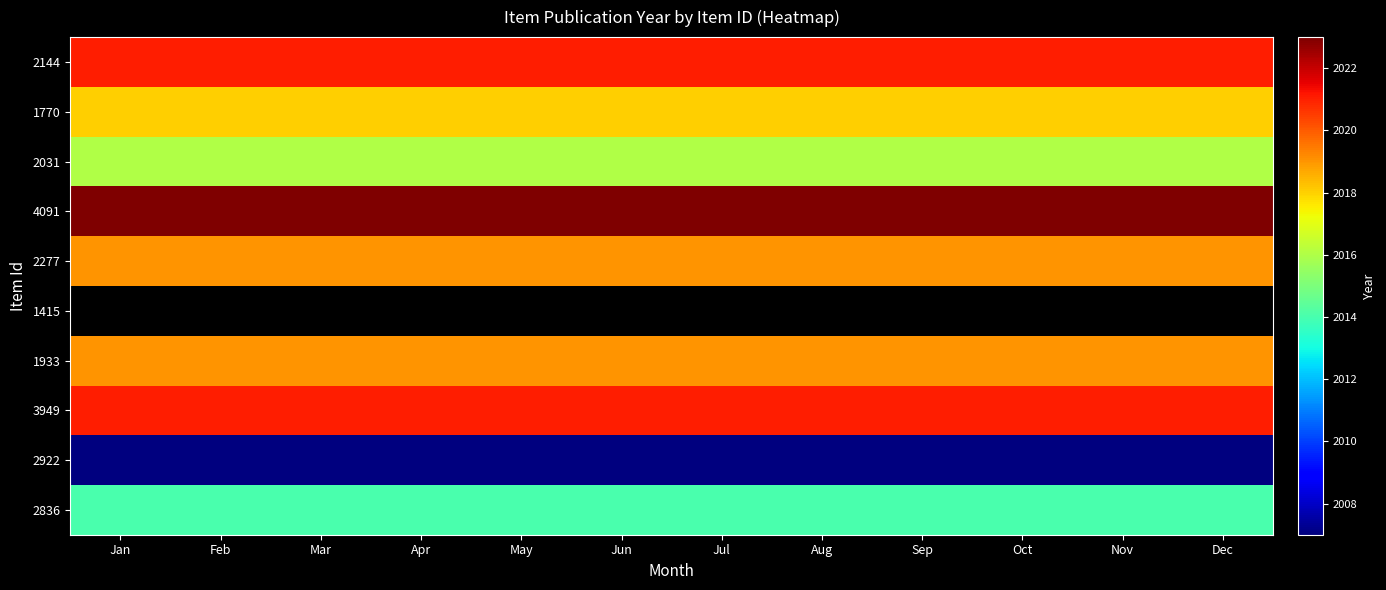

Where is 2836 nearest to the value 2014?

Jan